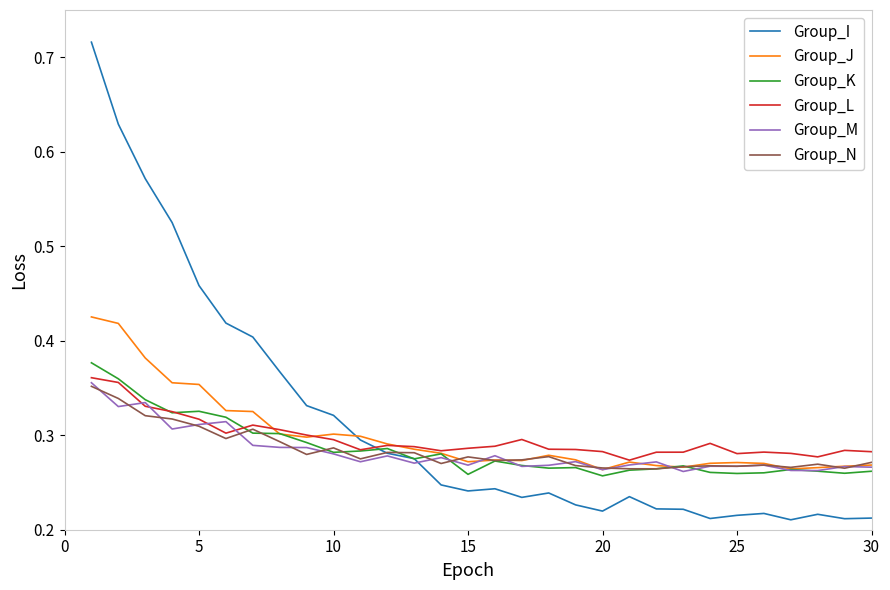

In Group_K, how many points are higher than both neighbors (excluding endpoints)?

7